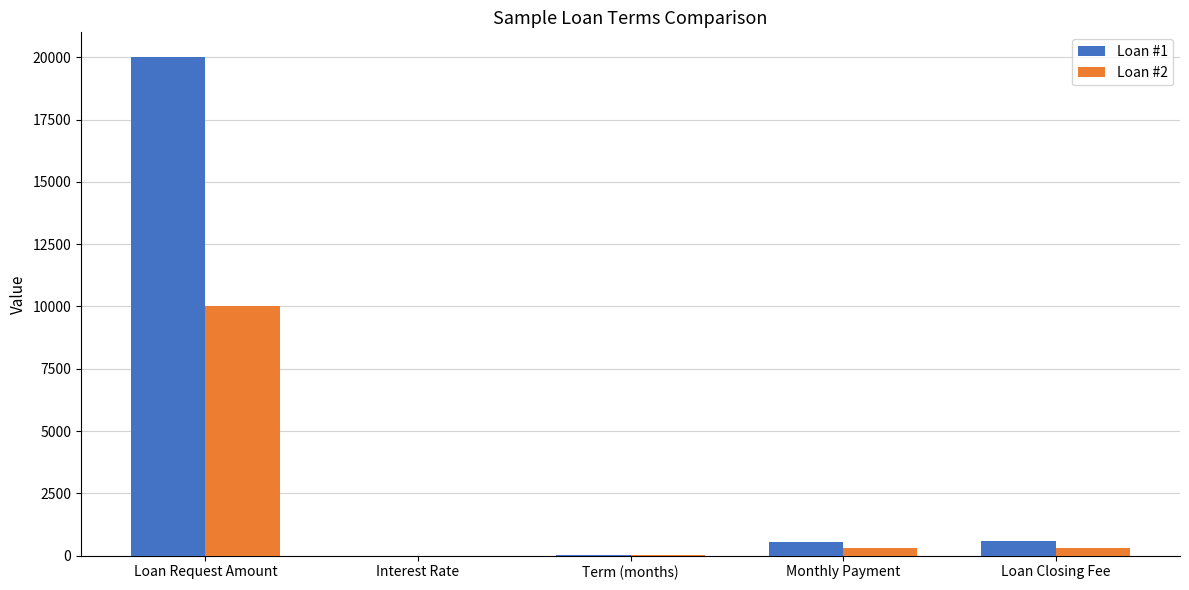

Which category has the highest value in the Loan #1 series?

Loan Request Amount